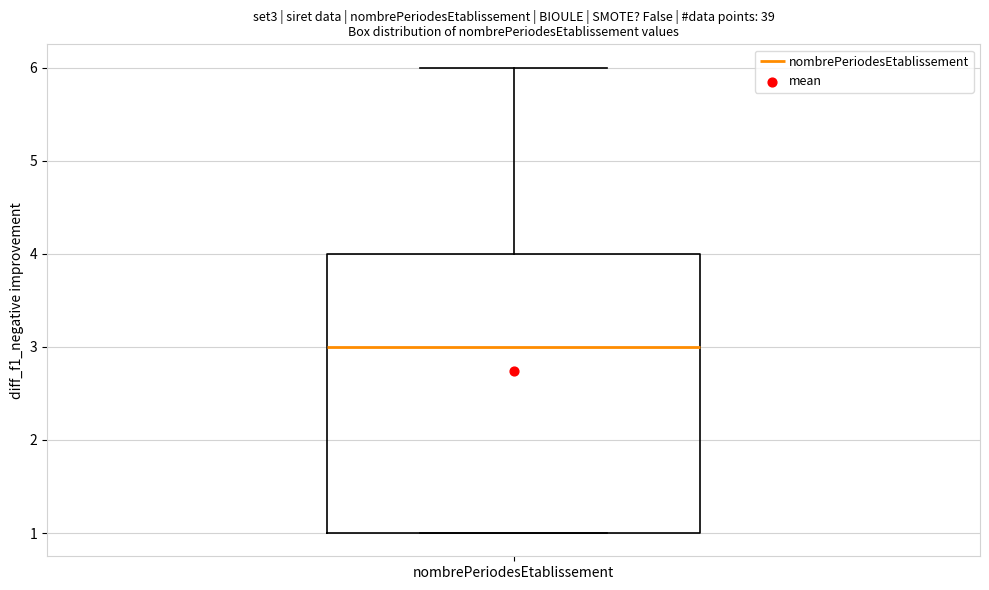

Transcribe this box plot: give where the median line is, the range the box spans, and where the two whiskers end, as read against the y-axis. The values are not printed on the chart, so give them approximately, as read against the axis.

median 3, box 1 to 4, whiskers 1 to 6